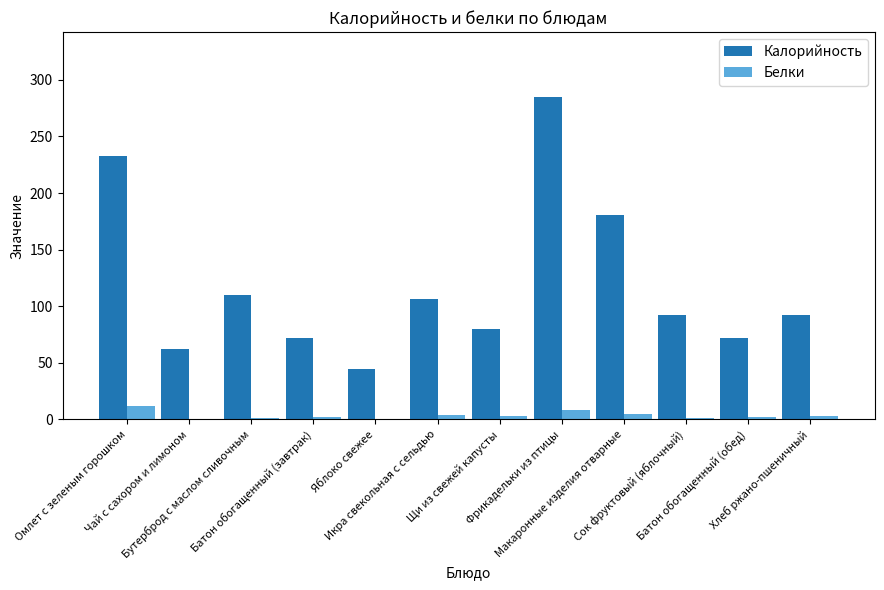

Which series changed the most between Макаронные изделия отварные and Хлеб ржано-пшеничный?

Калорийность